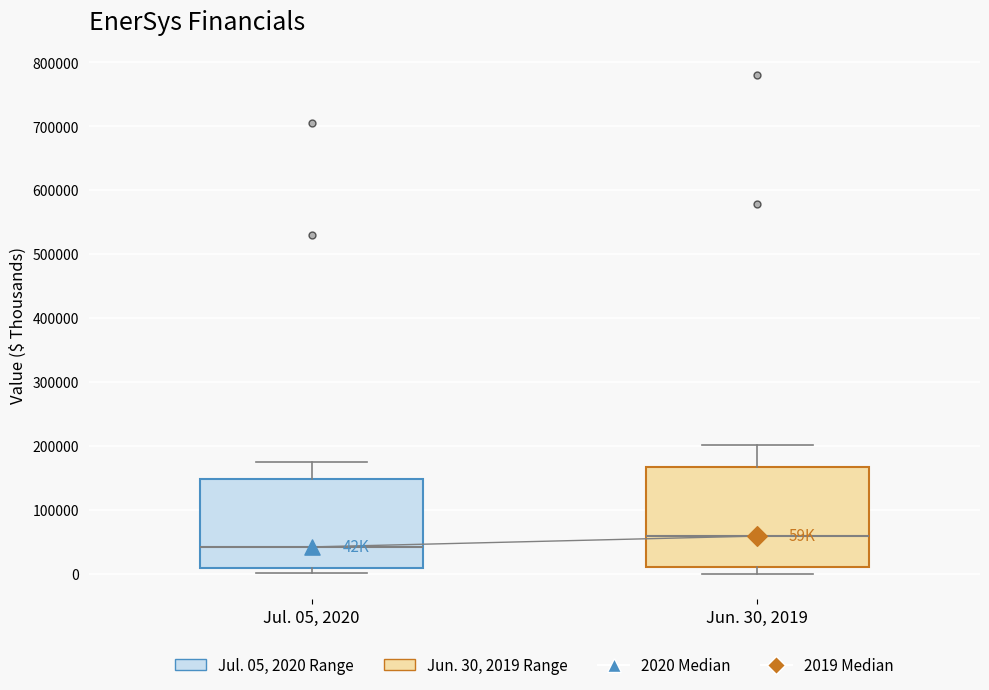

Where does the upper whisker of the box for Jun. 30, 2019 end on the y-axis? The values are not printed on the chart, so give them approximately, as read against the axis.

200000